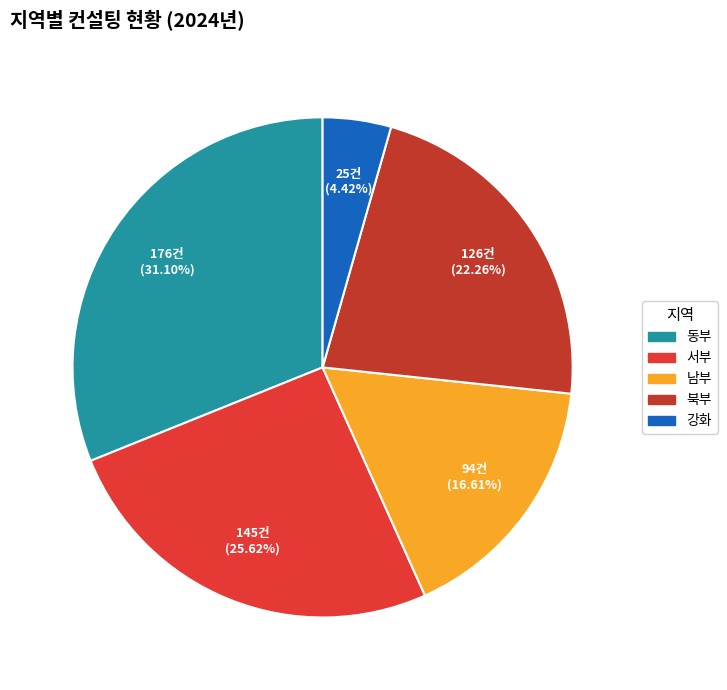

To the nearest percent, what is the combined percentage of 동부 and 서부?

57%